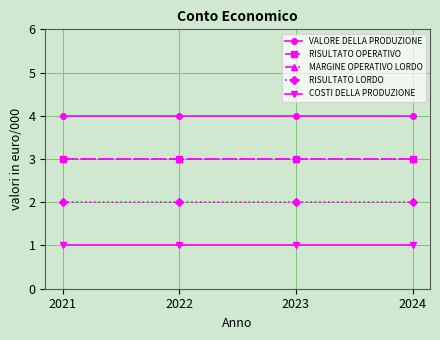

Does the chart have visible grid lines?

Yes